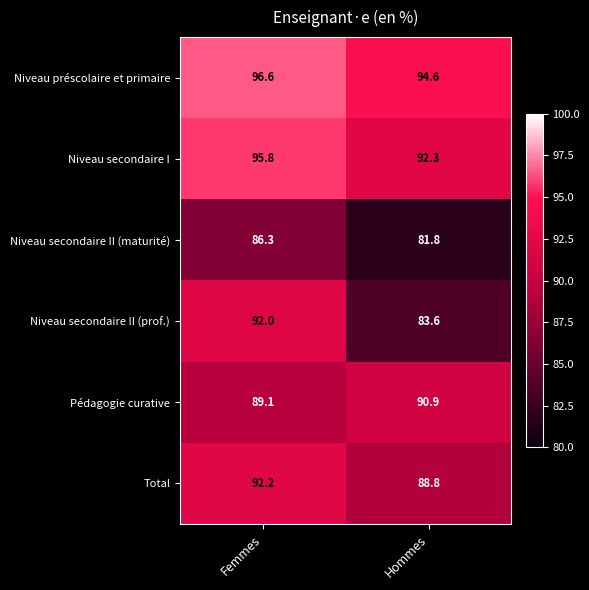

What is the difference between the highest and lowest values at Femmes?

10.3